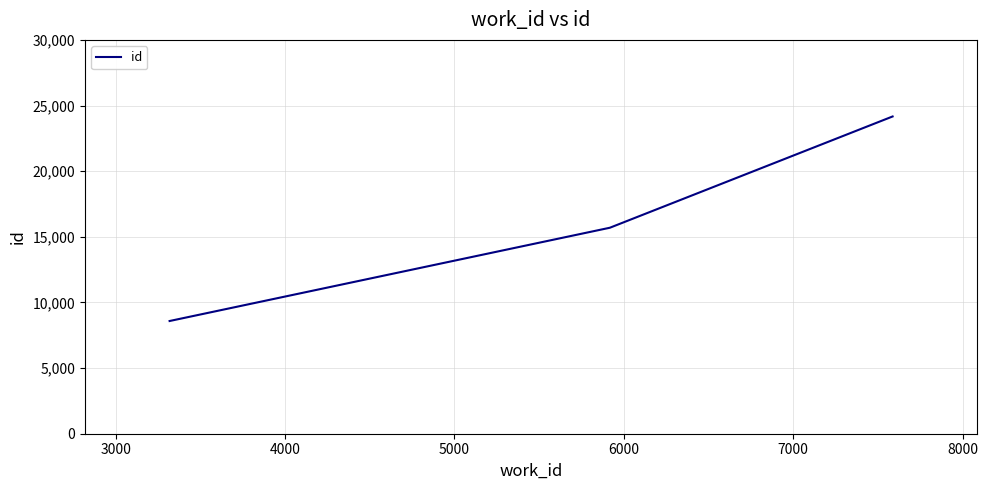

What is the greatest value displayed?

24166